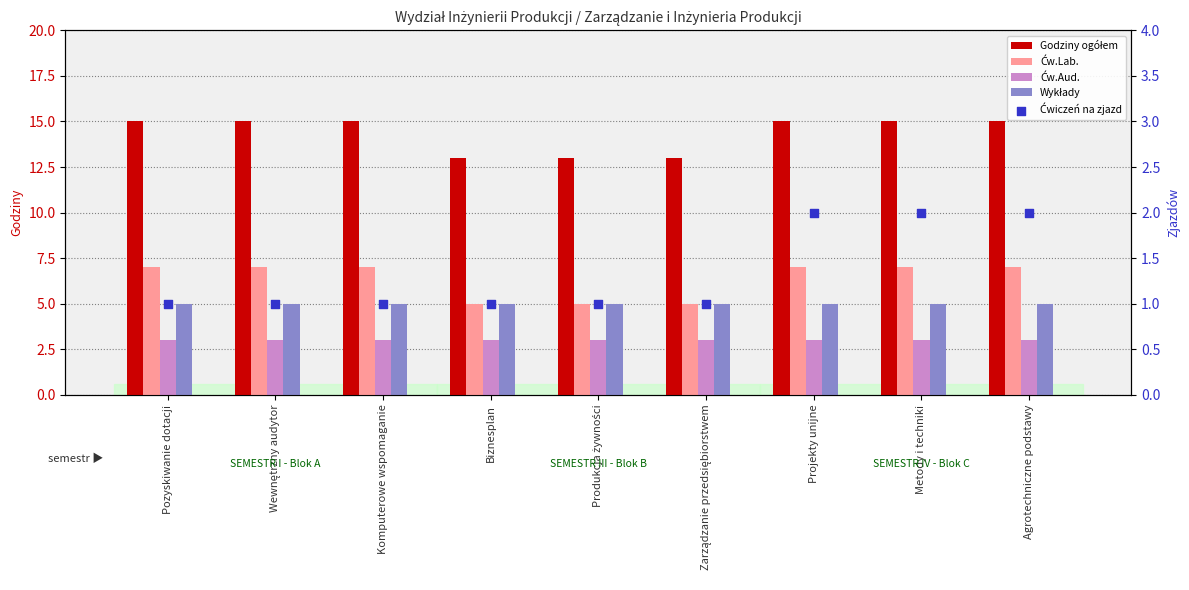

At how many categories does at least one series exceed 12?

9